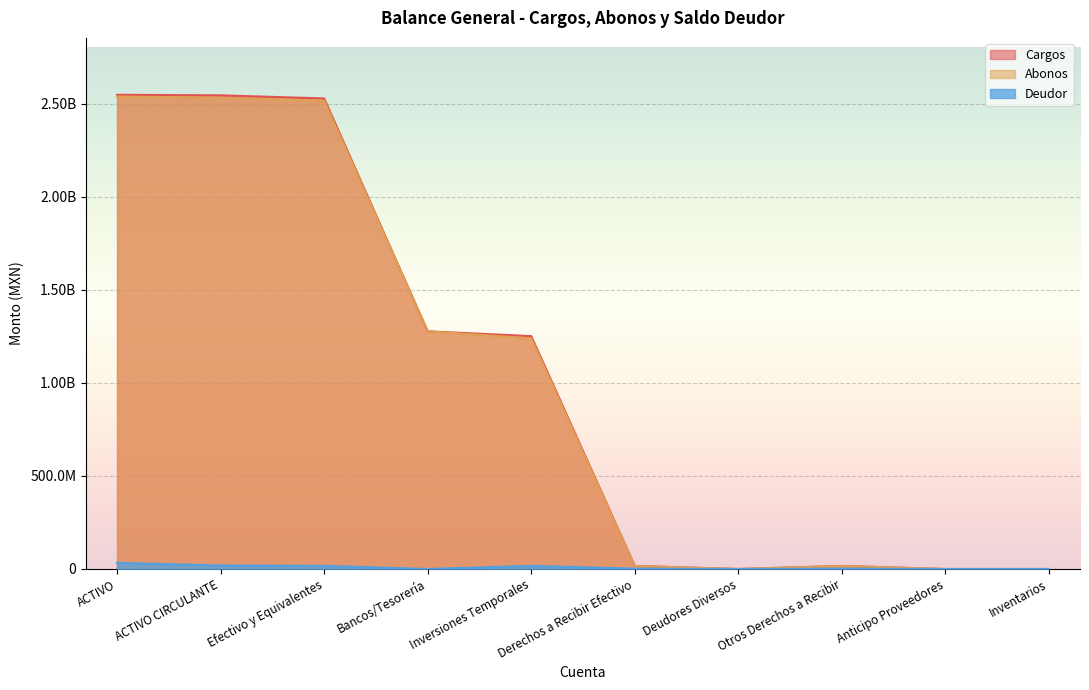

Which series has the largest total across all categories?

Cargos